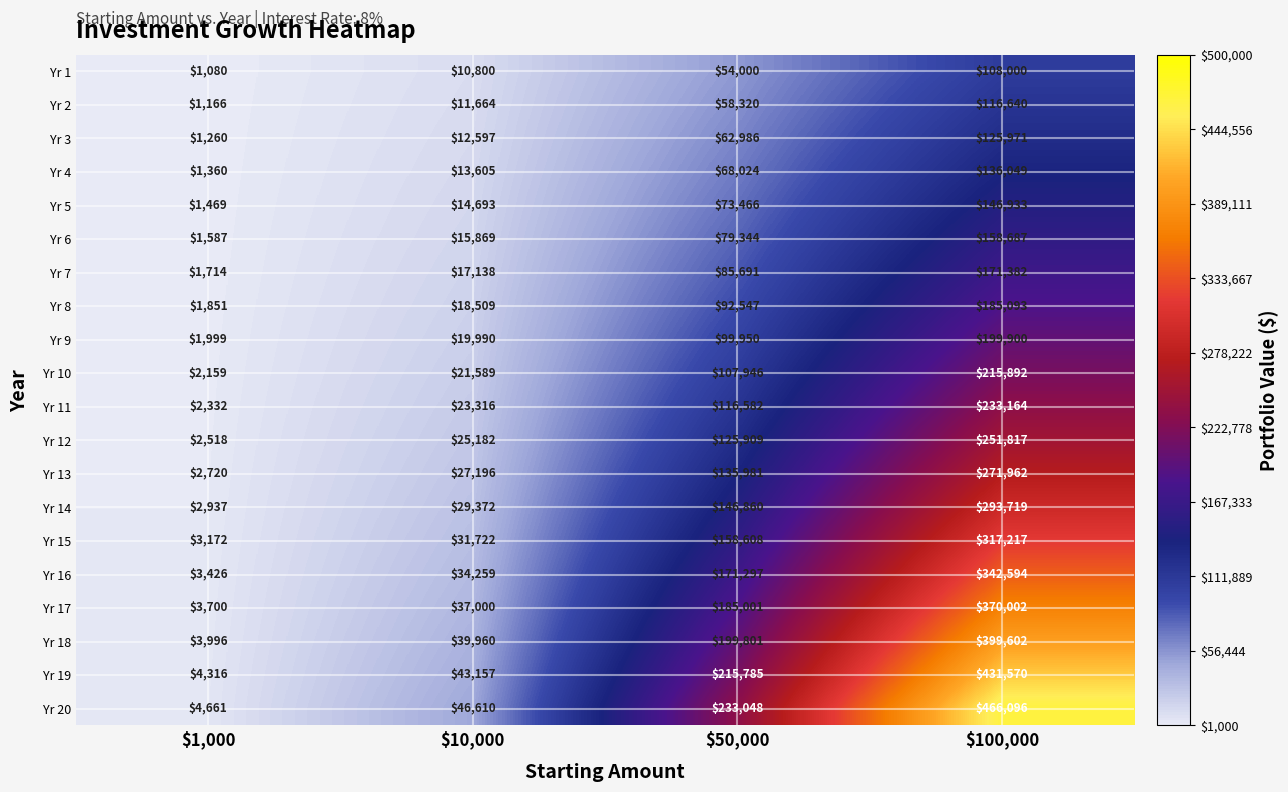

What is the greatest value displayed?

466096